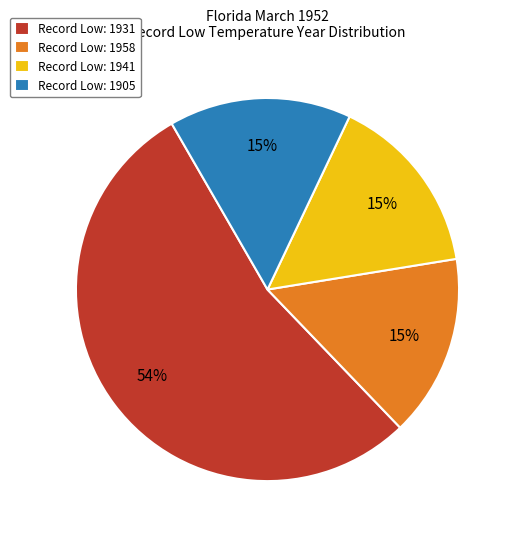

Approximately how many times larger is the value at Record Low: 1958 compared to Record Low: 1941?

1.0